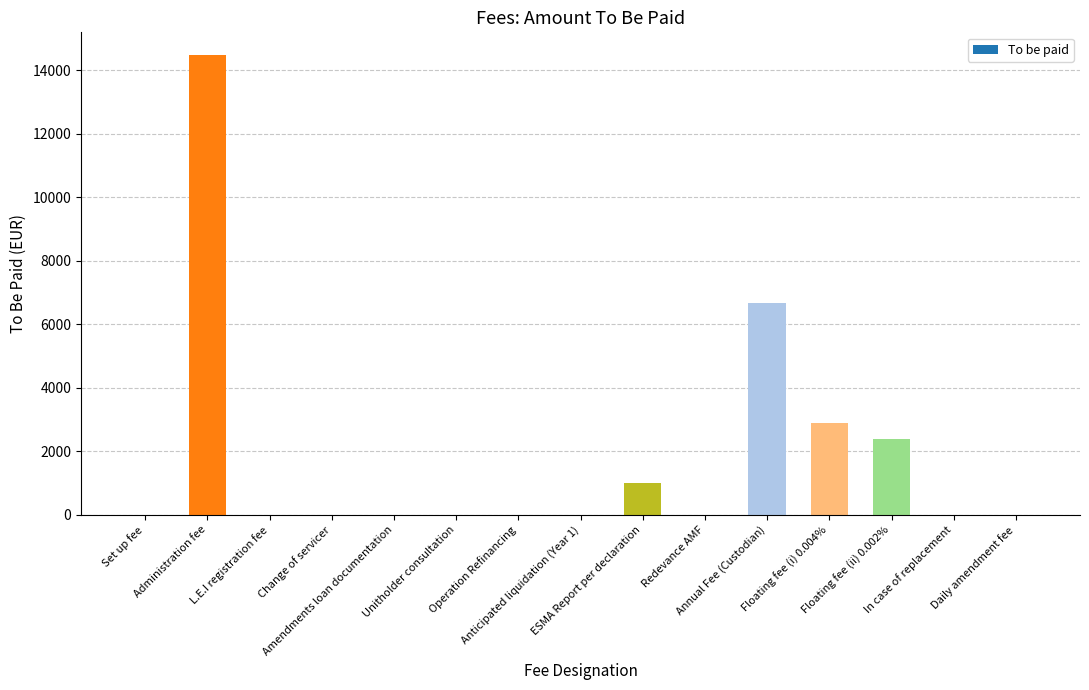

Are the bars grouped side by side (vs. stacked)?

No